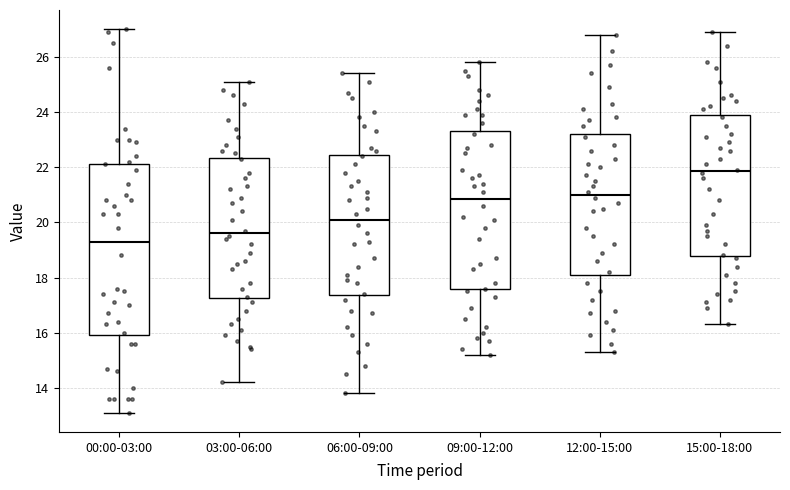

Comparing the boxes themselves (not the whiskers), which one is the tallest?

00:00-03:00